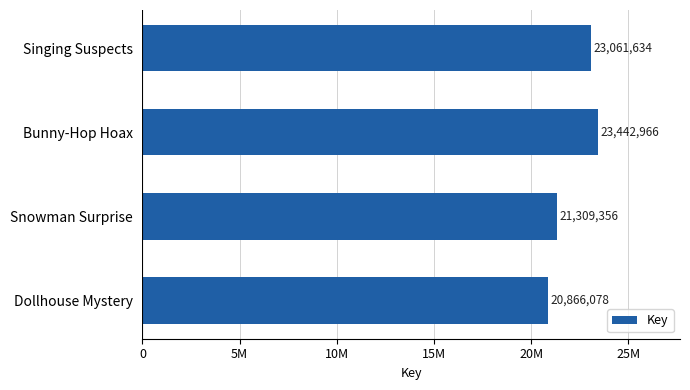

Are the bars horizontal?

Yes